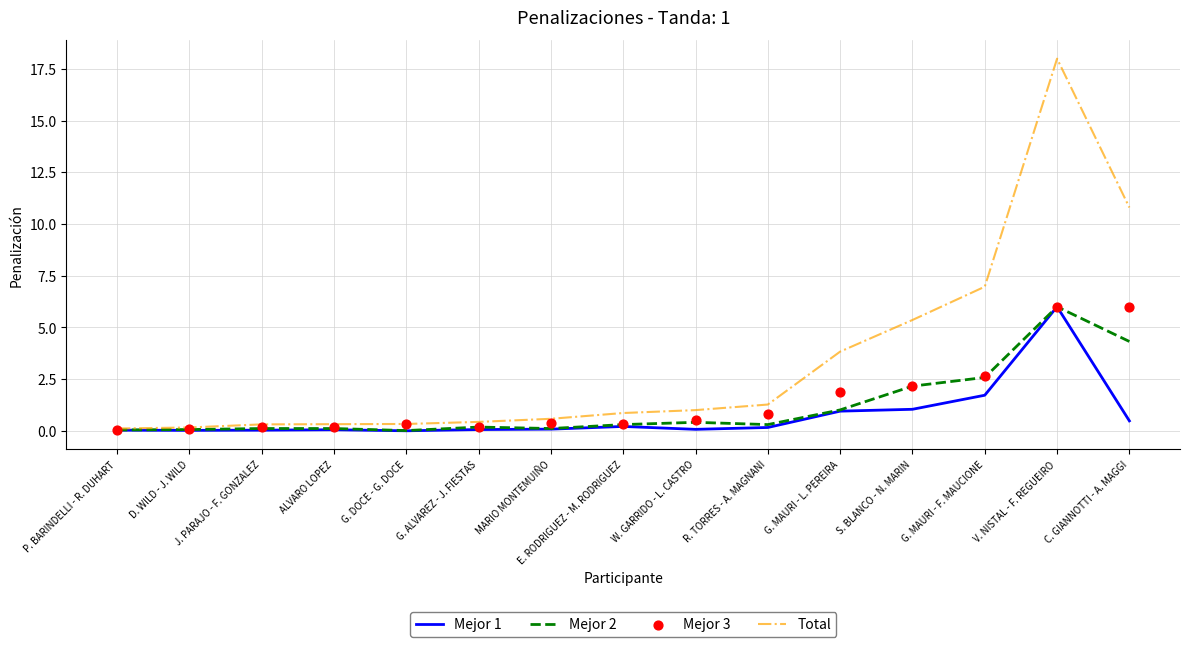

Which series reaches the maximum Y coordinate?

Total